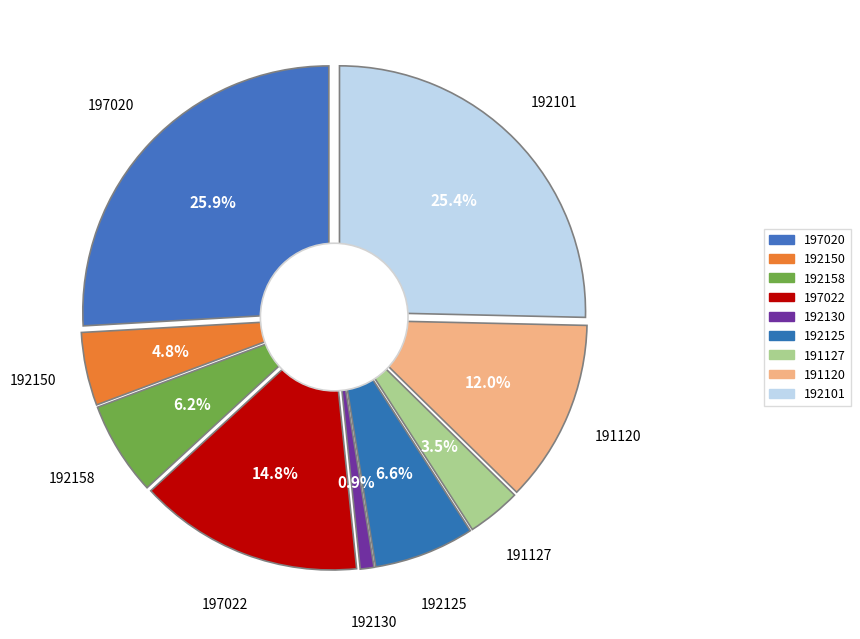

How many slices are in this pie chart?

9